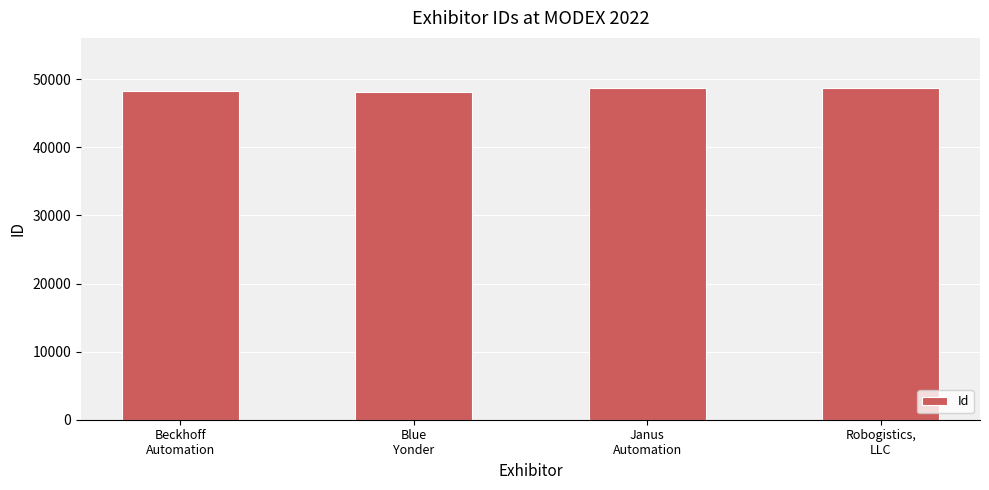

The value at Robogistics,
LLC is 33384. True or false?

False